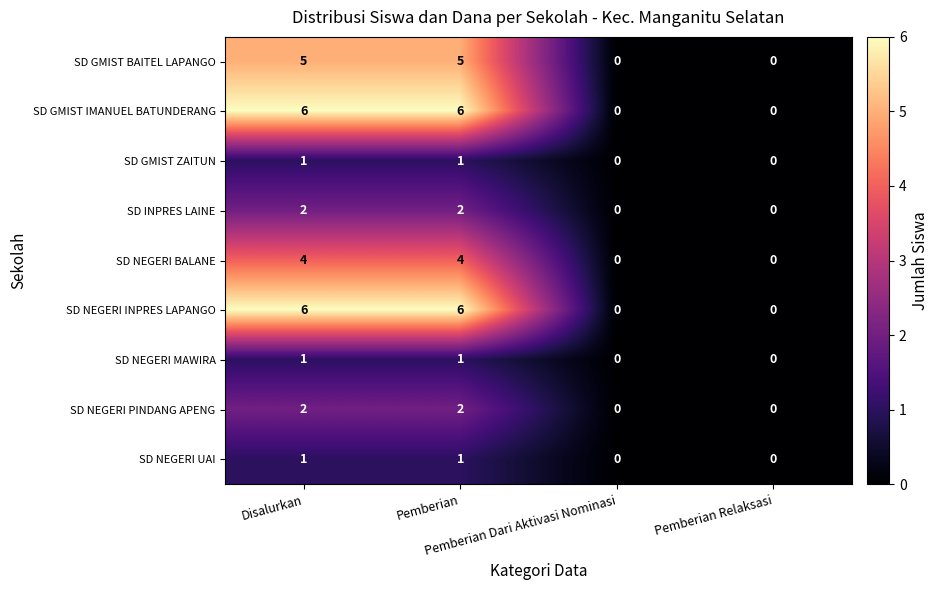

How many SD GMIST IMANUEL BATUNDERANG values are between 0 and 6?

4